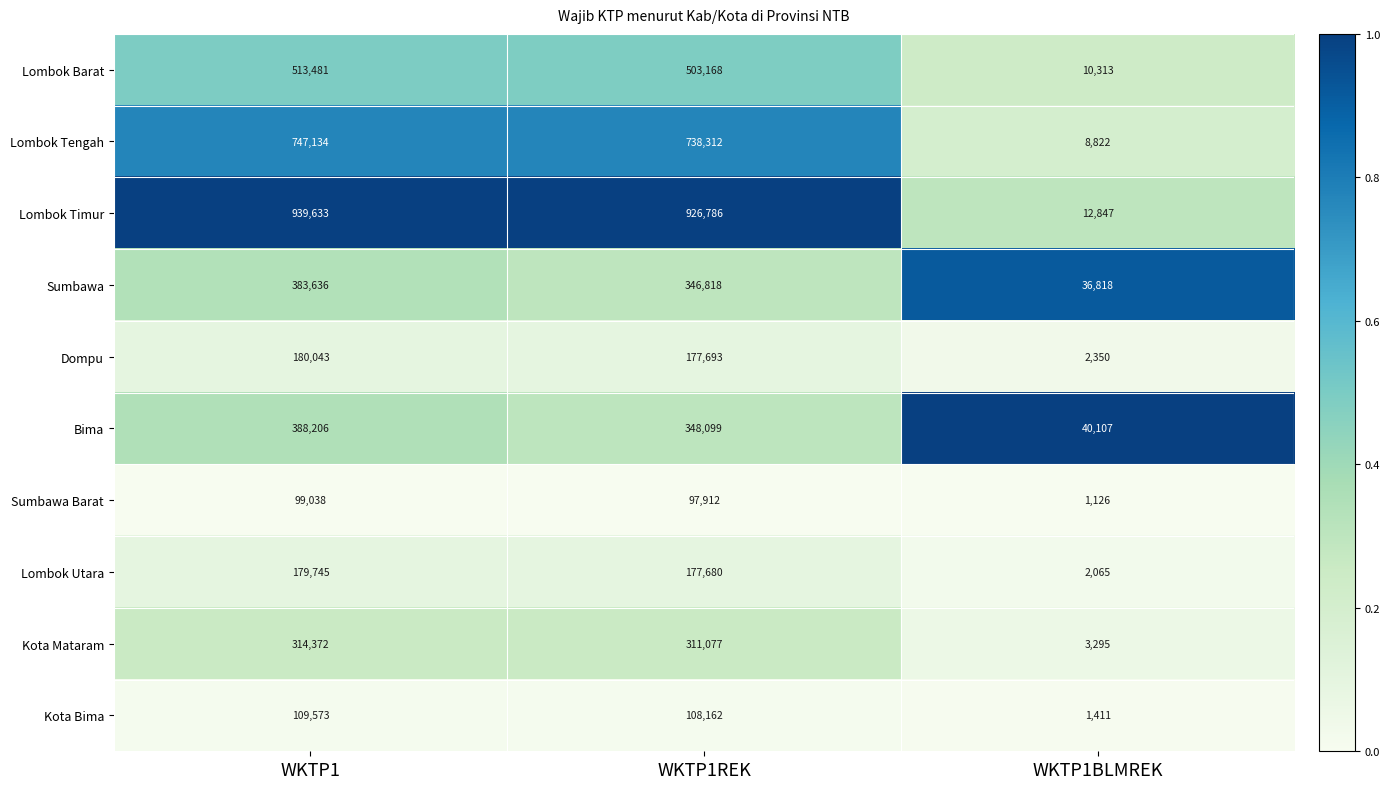

The value of Bima at WKTP1 is 641907. True or false?

False